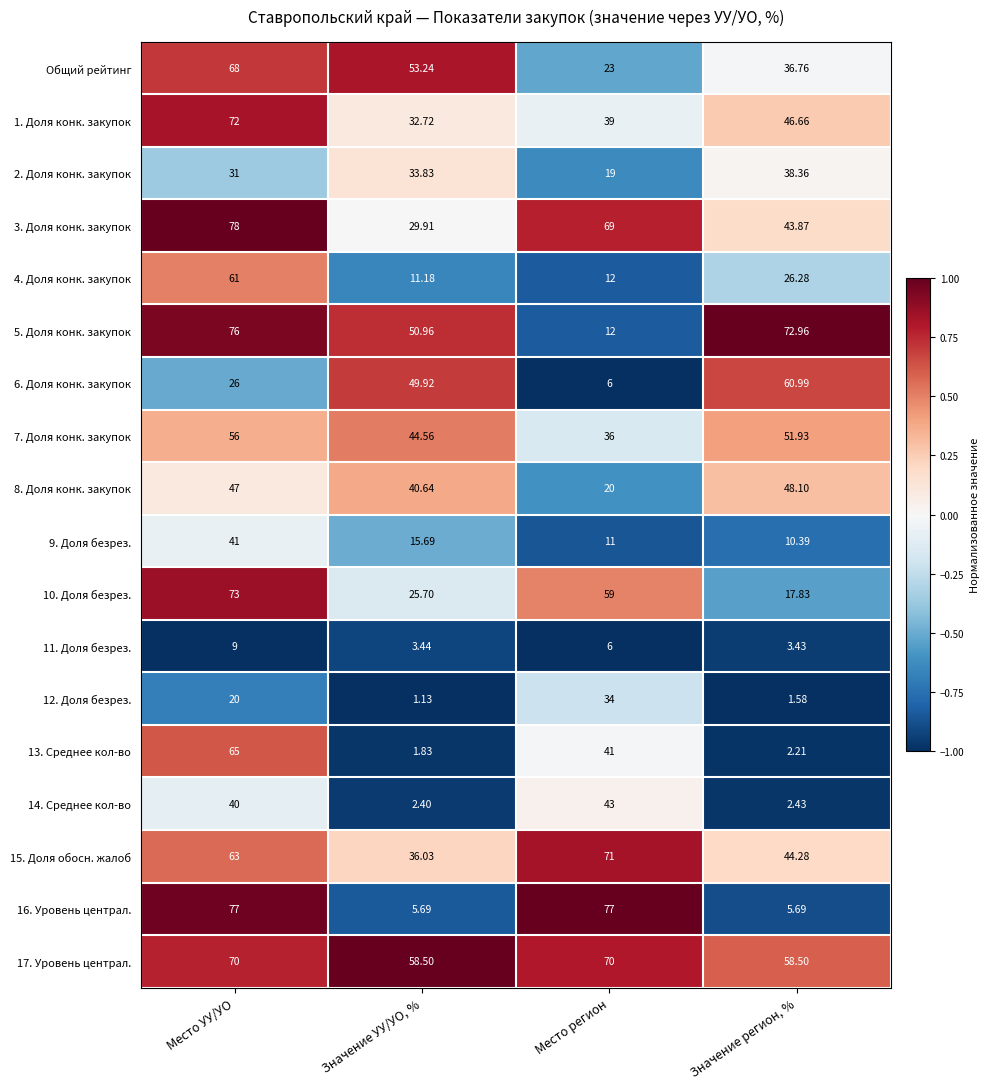

Is the value of 15. Доля обосн. жалоб at Значение УУ/УО, % greater than the value of 3. Доля конк. закупок at Значение УУ/УО, %?

Yes